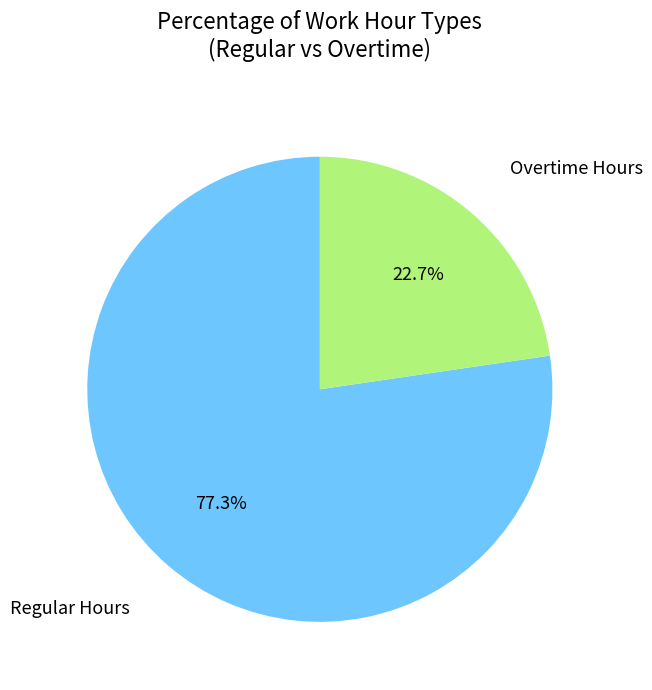

To the nearest percent, what is the average slice percentage?

50%